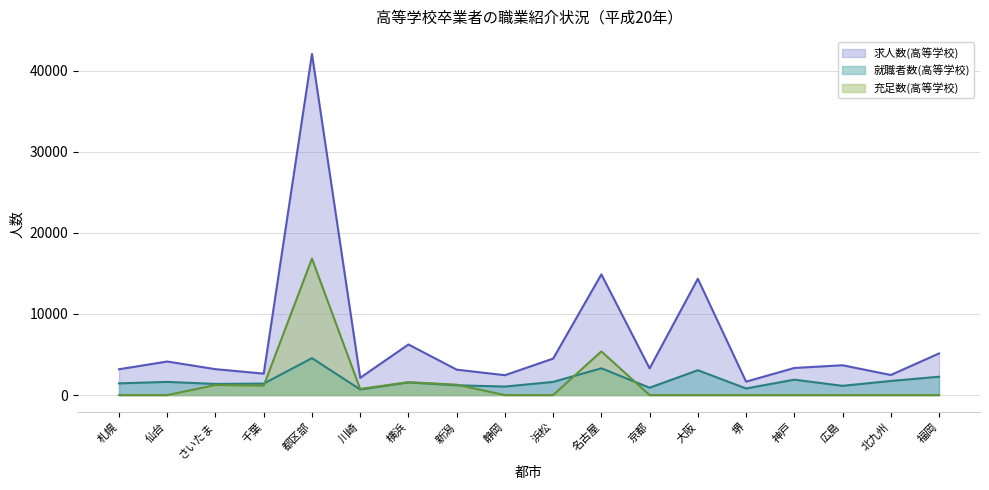

Which series has the widest spread of values?

求人数(高等学校)